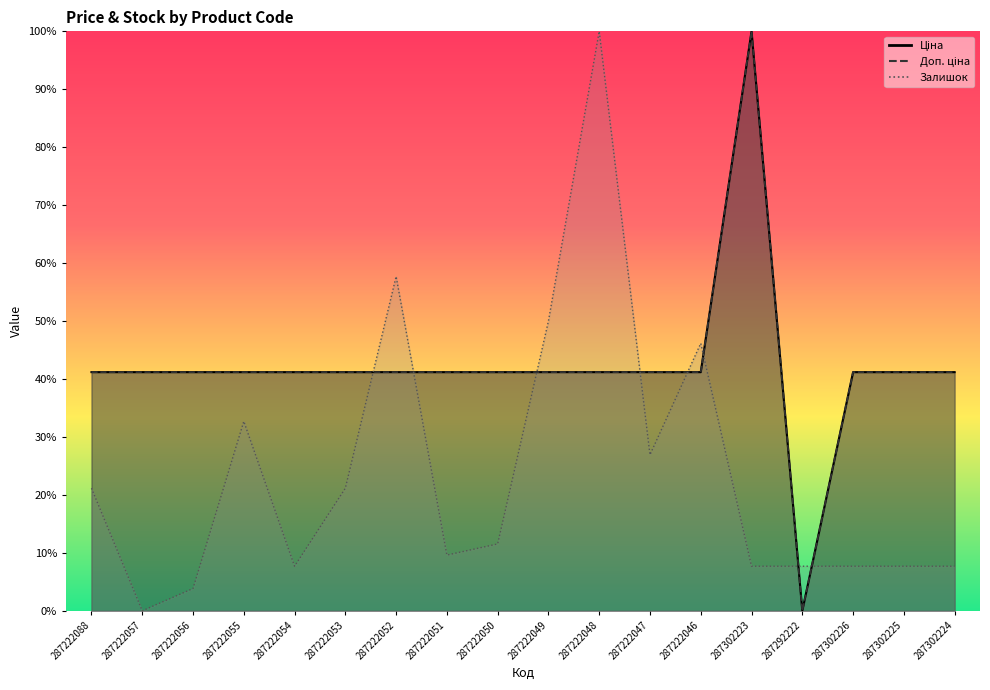

Which series ends up on top after the final intersection of Залишок and Доп. ціна?

Доп. ціна